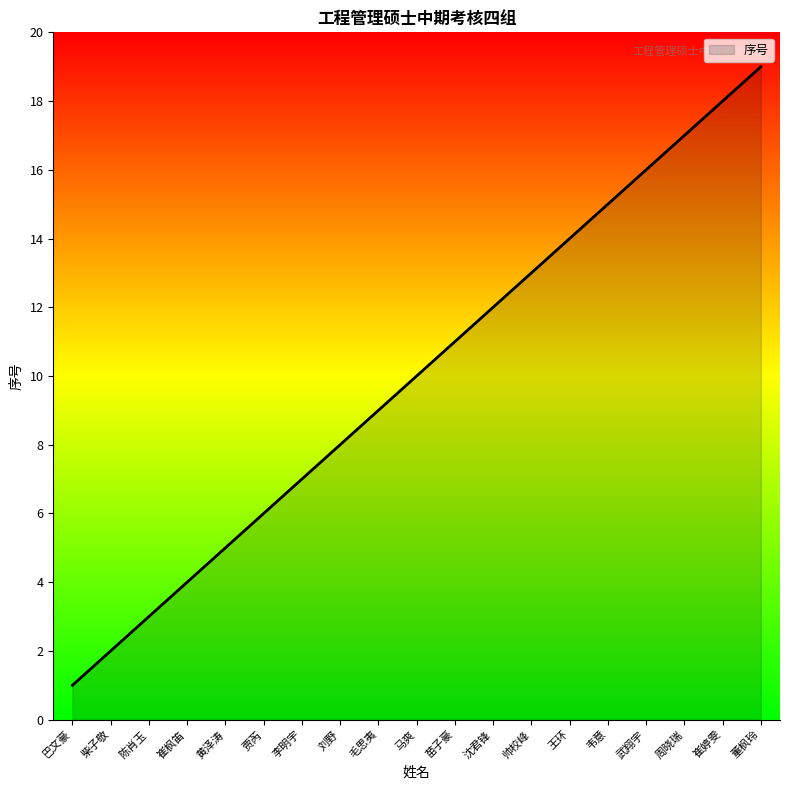

True or false: there are more than 2 points higher than both neighbors.

False